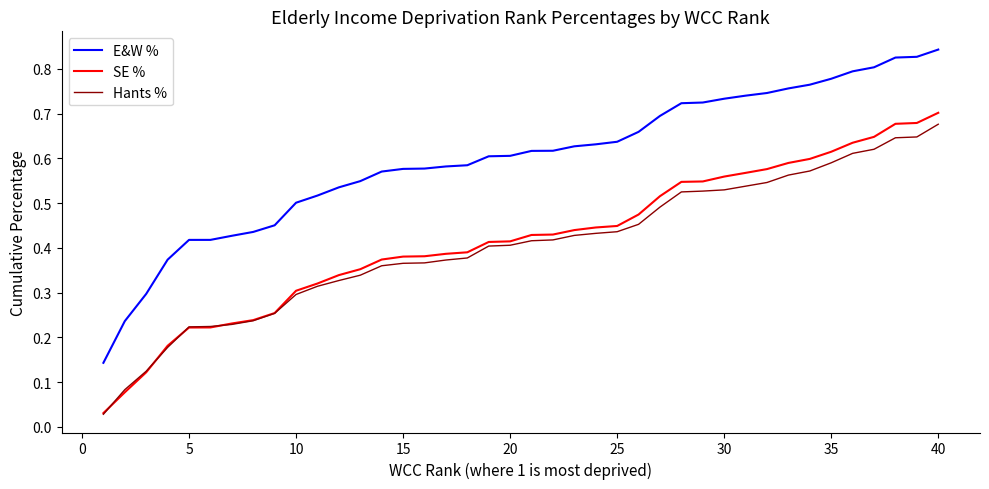

True or false: Hants % and E&W % cross at least once.

False